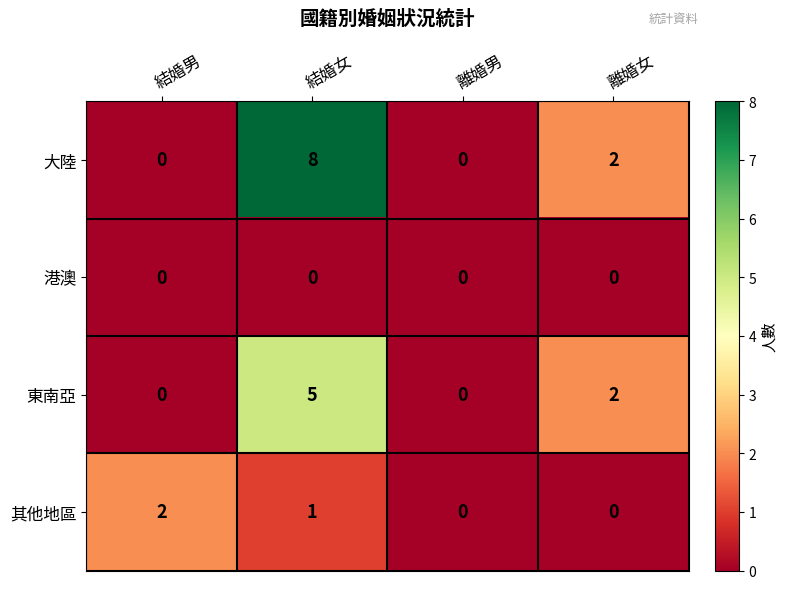

Reading right to left, list all the values displayed in this chart.

大陸: 離婚女=2	離婚男=0	結婚女=8	結婚男=0
港澳: 離婚女=0	離婚男=0	結婚女=0	結婚男=0
東南亞: 離婚女=2	離婚男=0	結婚女=5	結婚男=0
其他地區: 離婚女=0	離婚男=0	結婚女=1	結婚男=2